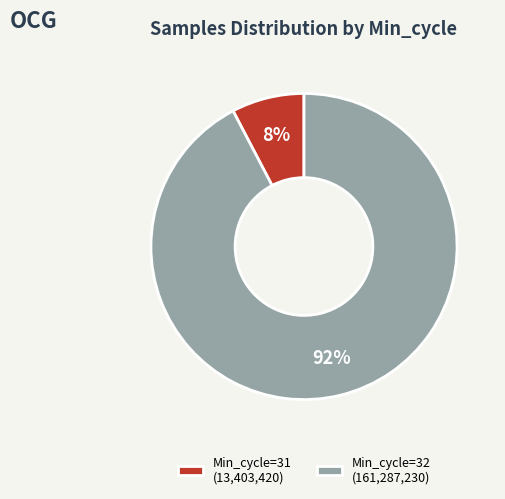

Does any single category account for the majority?

Yes